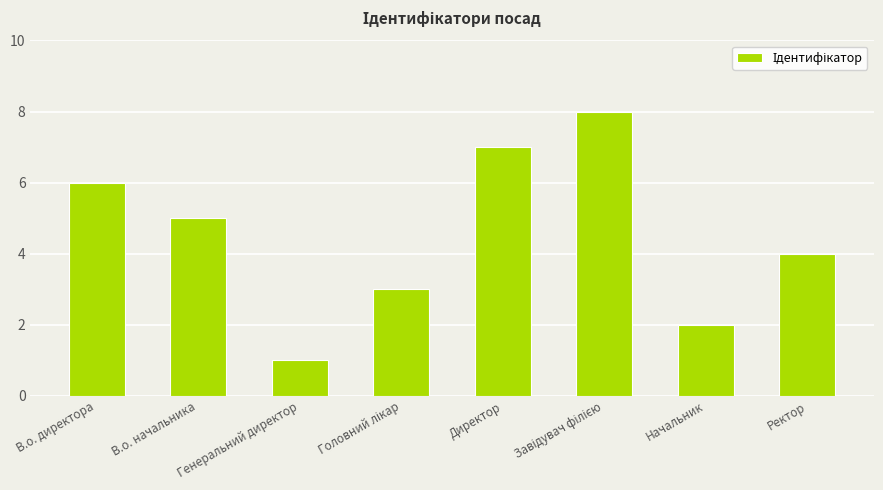

What is the smallest value displayed?

1